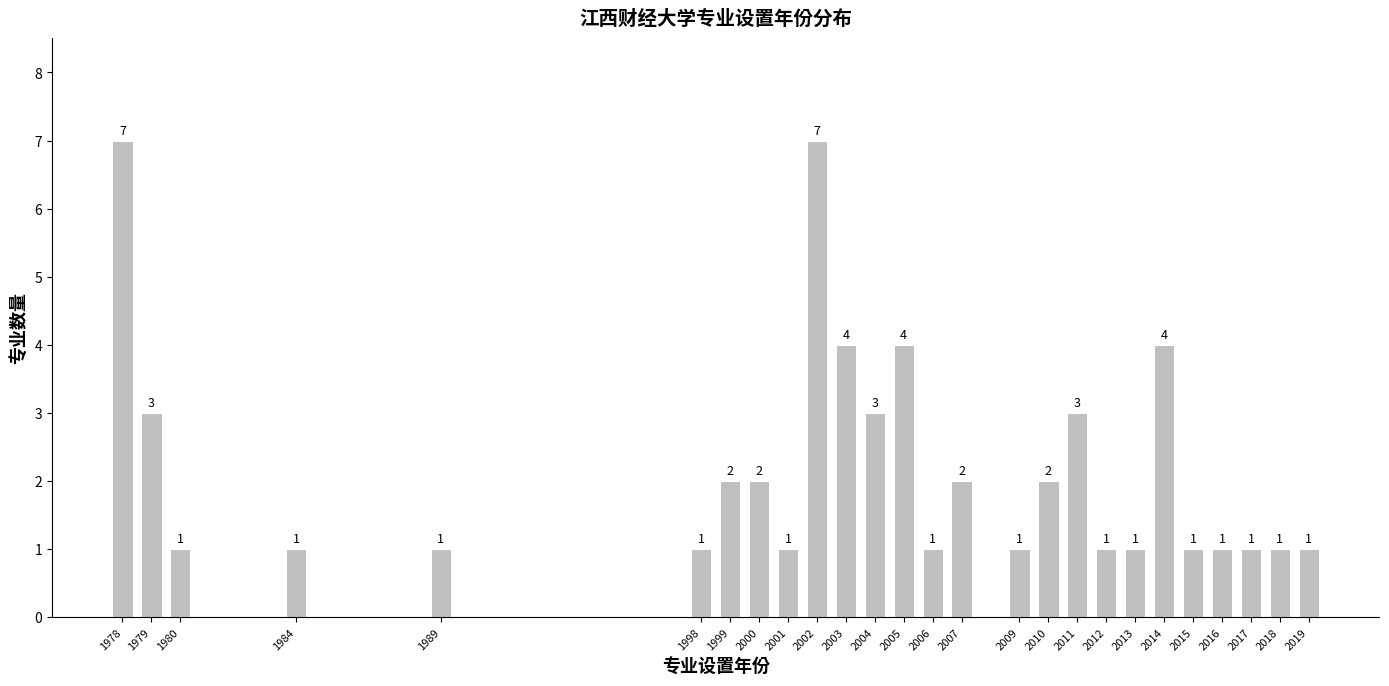

Reading left to right, extract all data points from this chart.

7	3	1	1	1	1	2	2	1	7	4	3	4	1	2	1	2	3	1	1	4	1	1	1	1	1